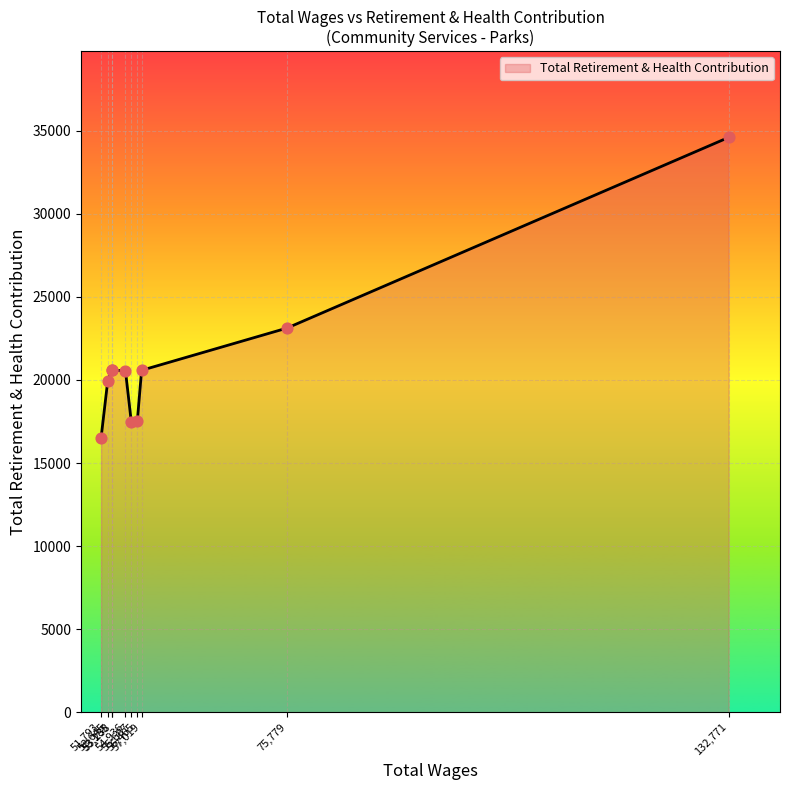

What is the minimum value shown in the chart?

16525